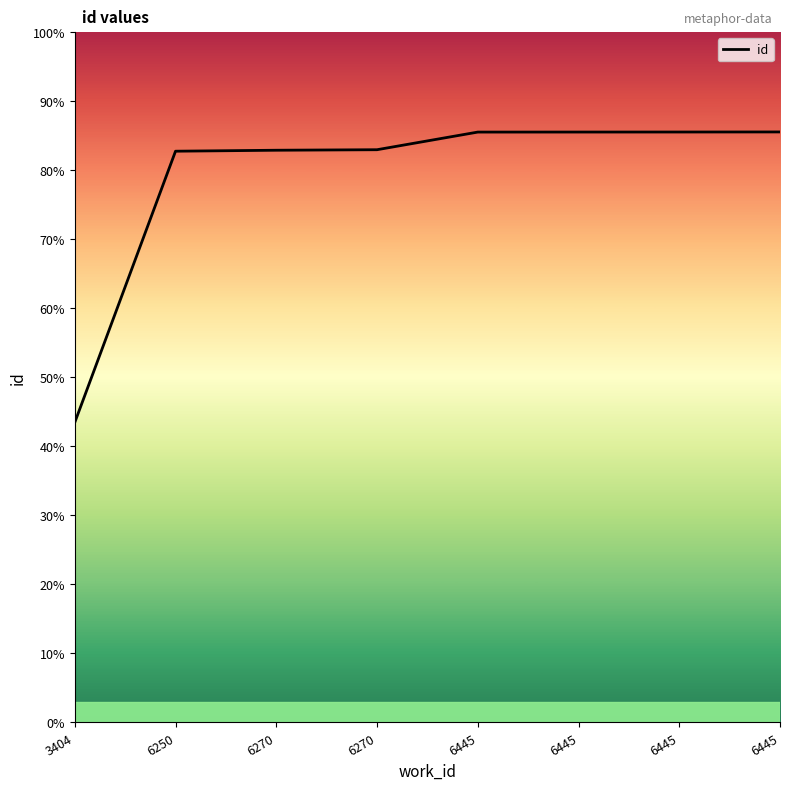

What is the difference between the second highest and second lowest values?

556